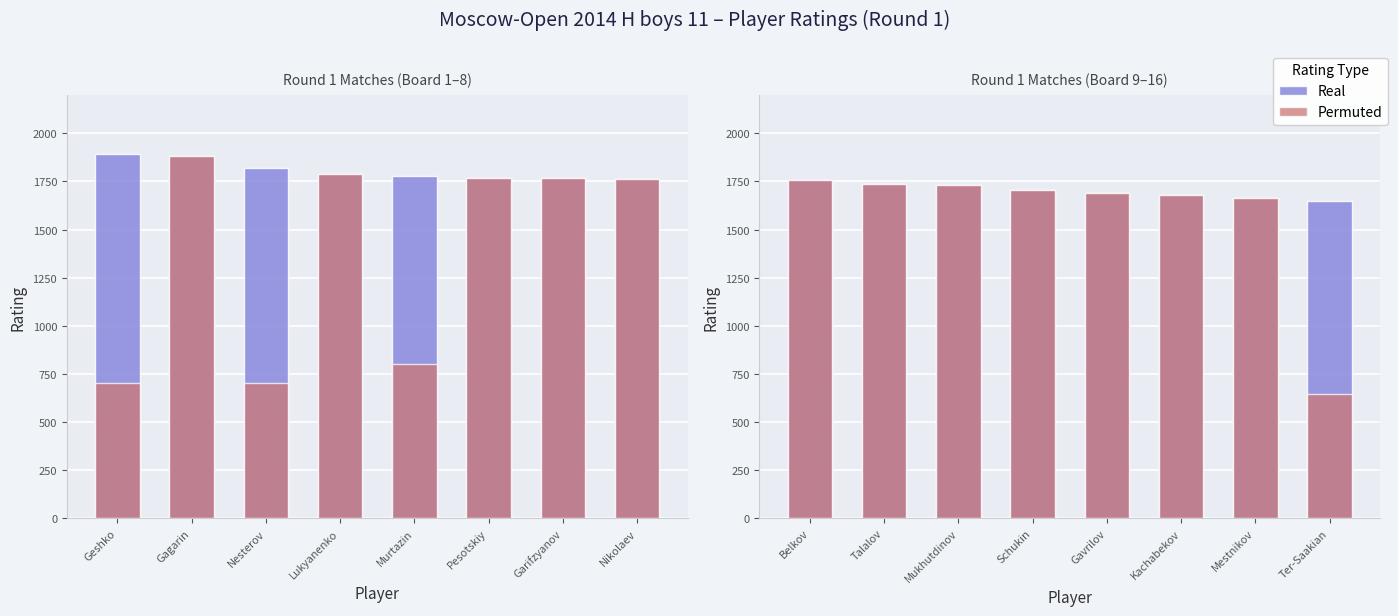

Which label corresponds to the largest value in the chart?

Belkov